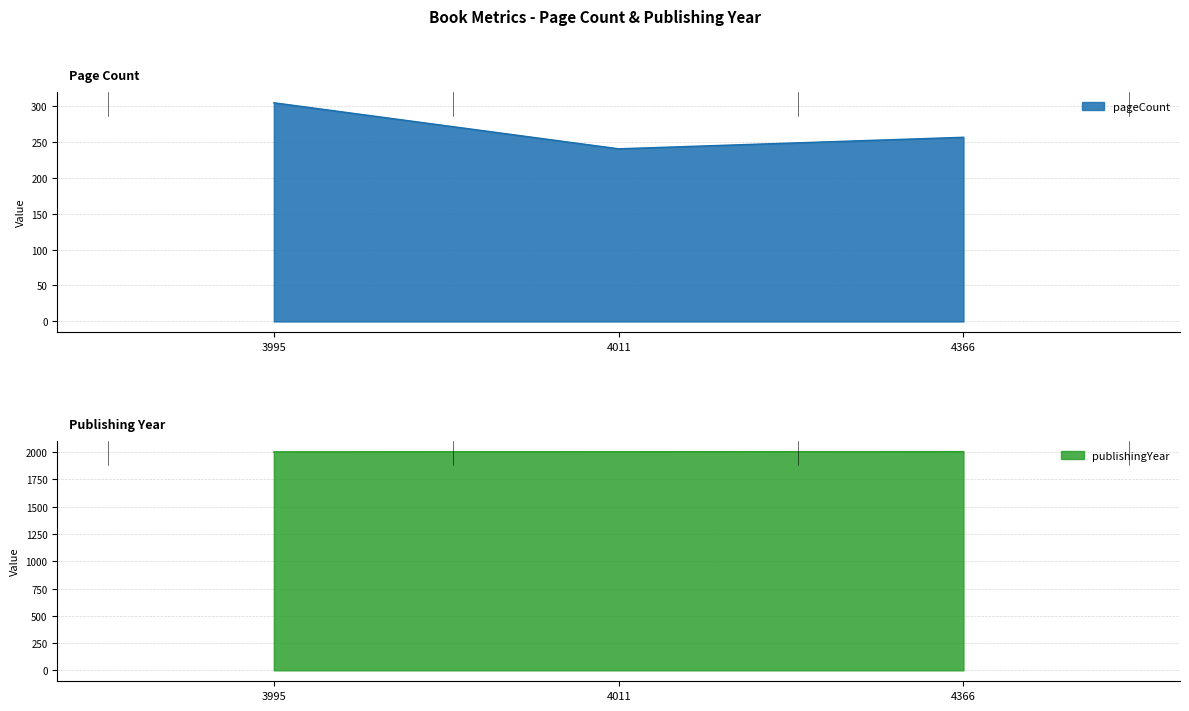

The publishingYear series shows 3398 at 4366. True or false?

False